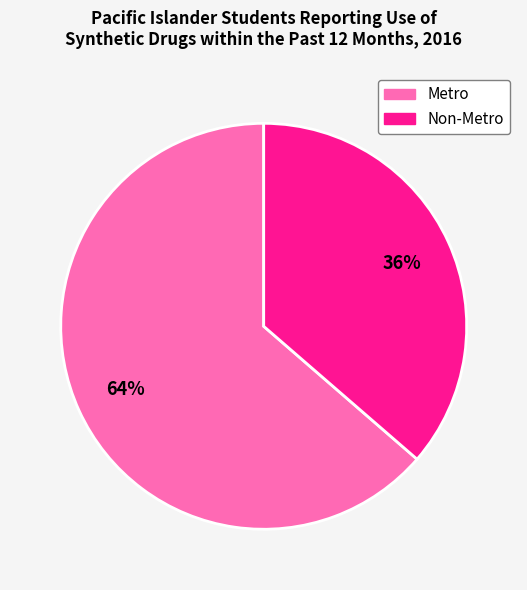

True or false: Metro accounts for 64% of the total.

True